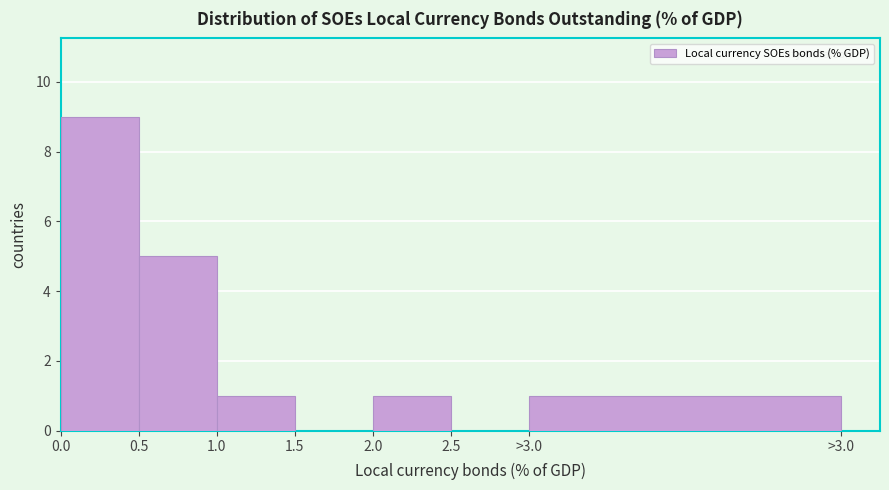

Reading left to right, what are all the values shown in this chart?

0.0=9	0.5=5	1.0=1	1.5=0	2.0=1	2.5=0	>3.0=1